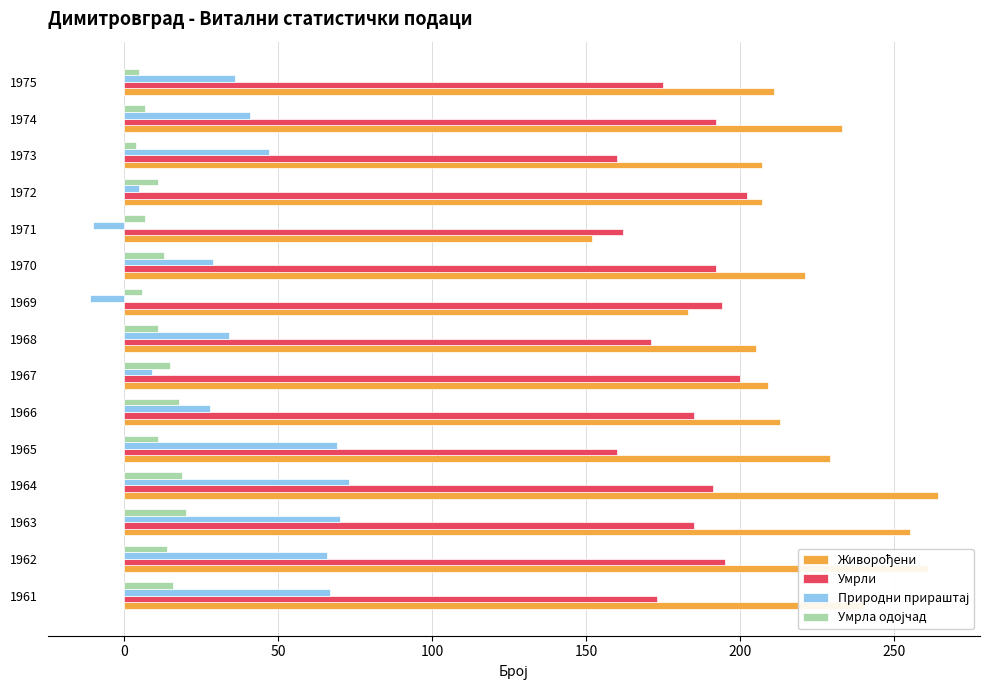

What is the difference between the Умрли values at 1968 and 1967?

29